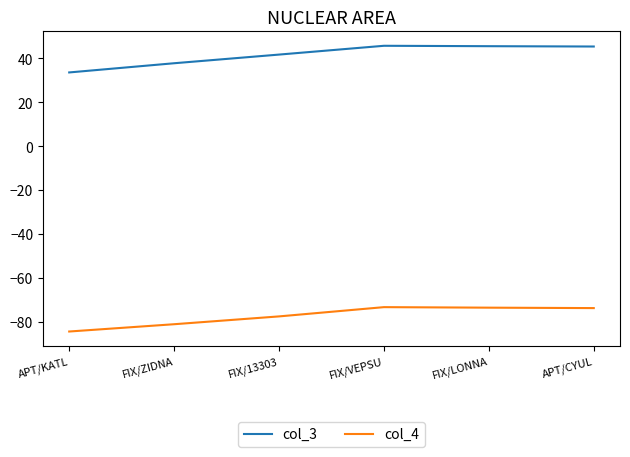

List the series in order of their peak value, highest first.

col_3, col_4